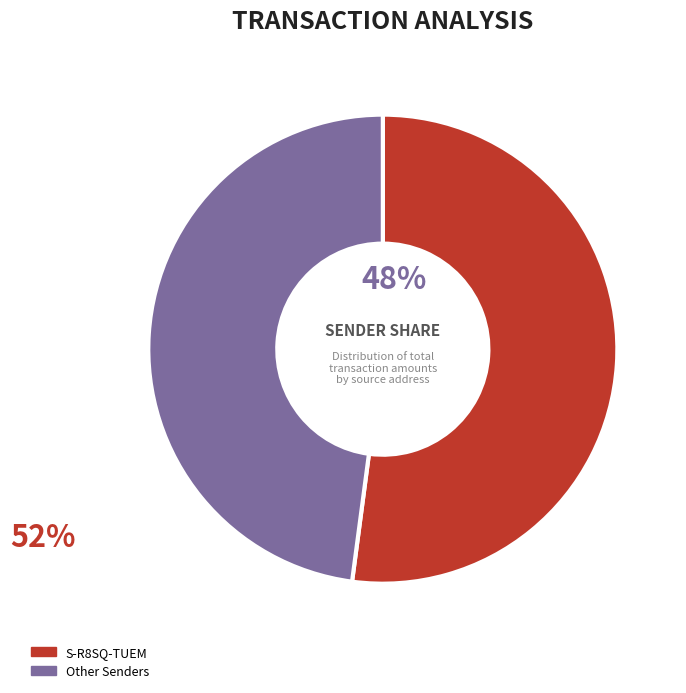

What is the smallest slice in the pie chart?

Other Senders